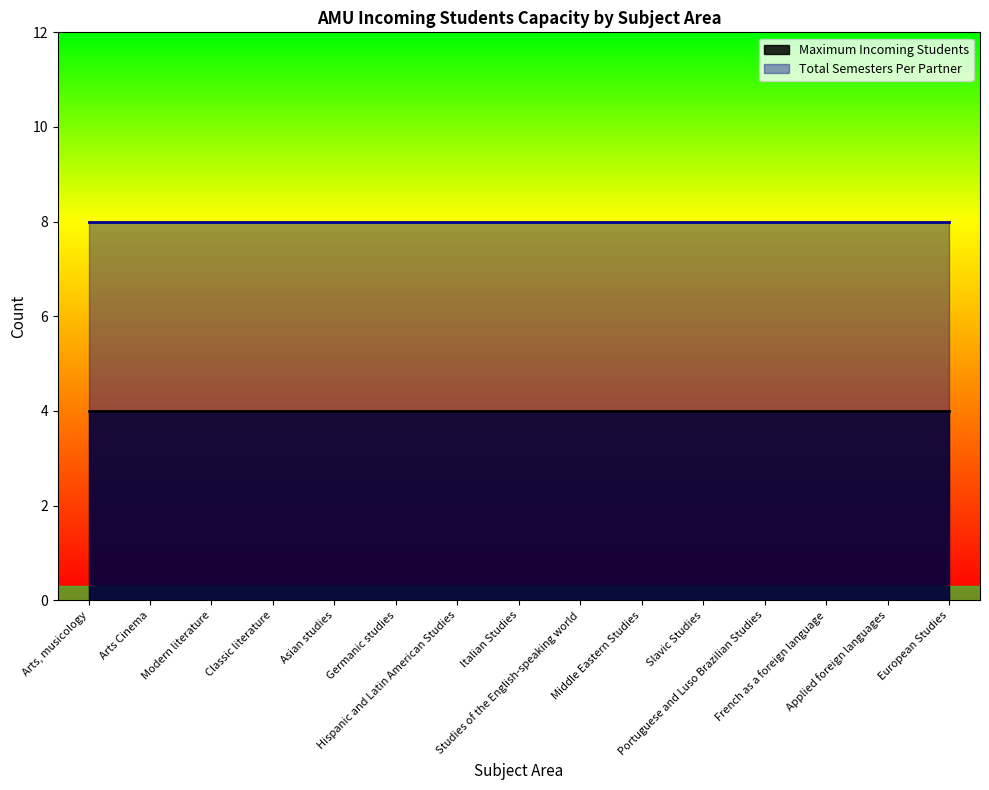

The Maximum Incoming Students series shows 1 at European Studies. True or false?

False